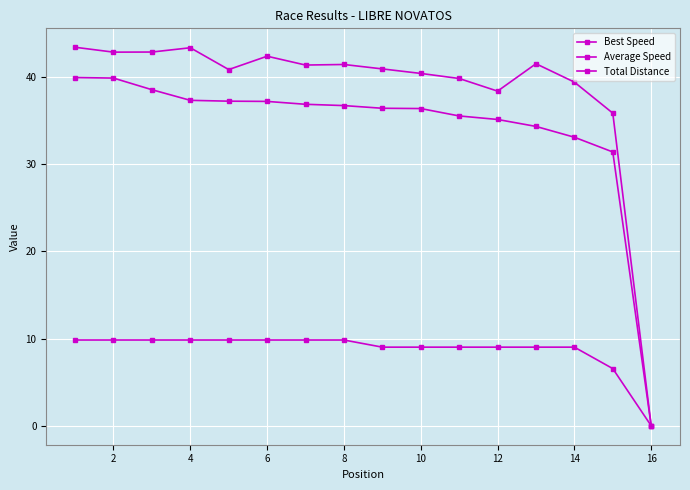

True or false: Best Speed and Average Speed intersect in this chart.

False